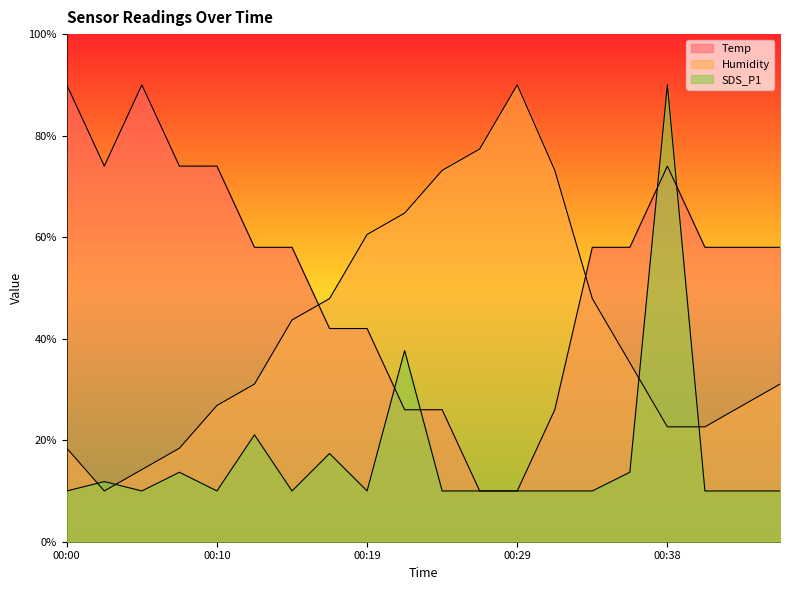

Which category has the lowest value across all series?

00:26